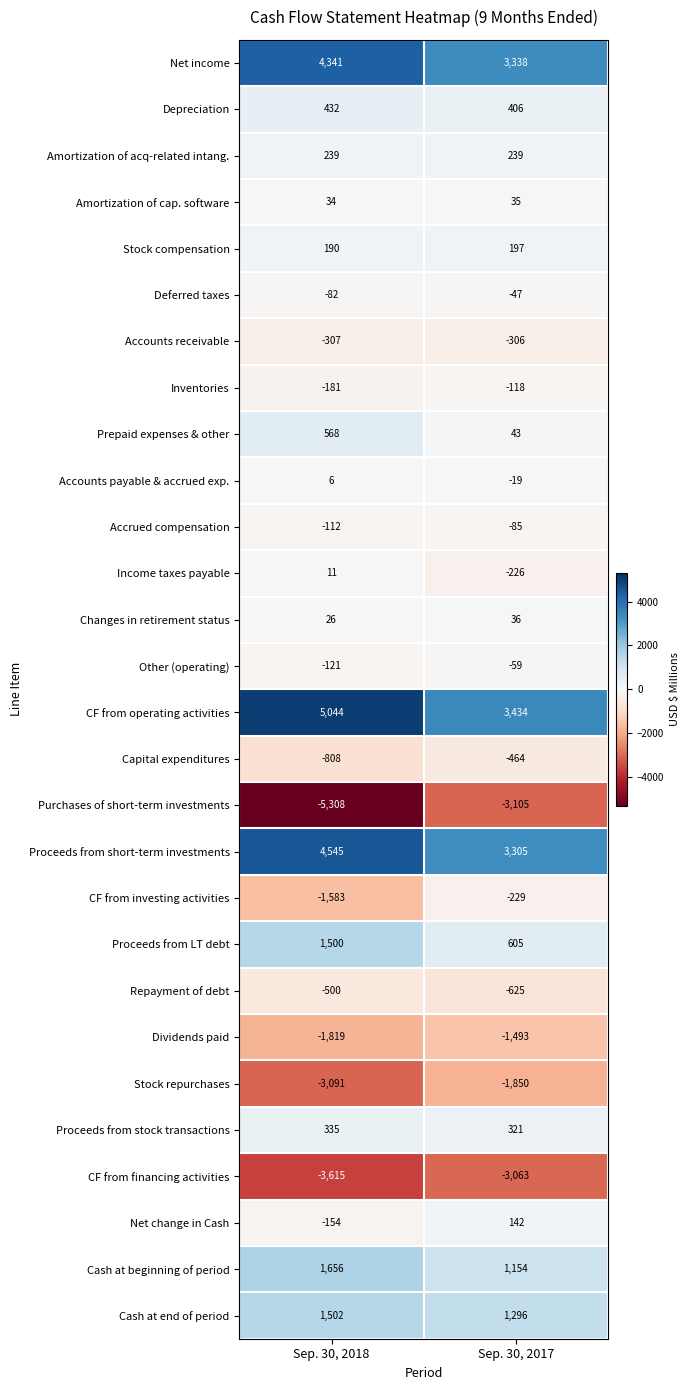

At which category is the sum across all series the highest?

Sep. 30, 2017